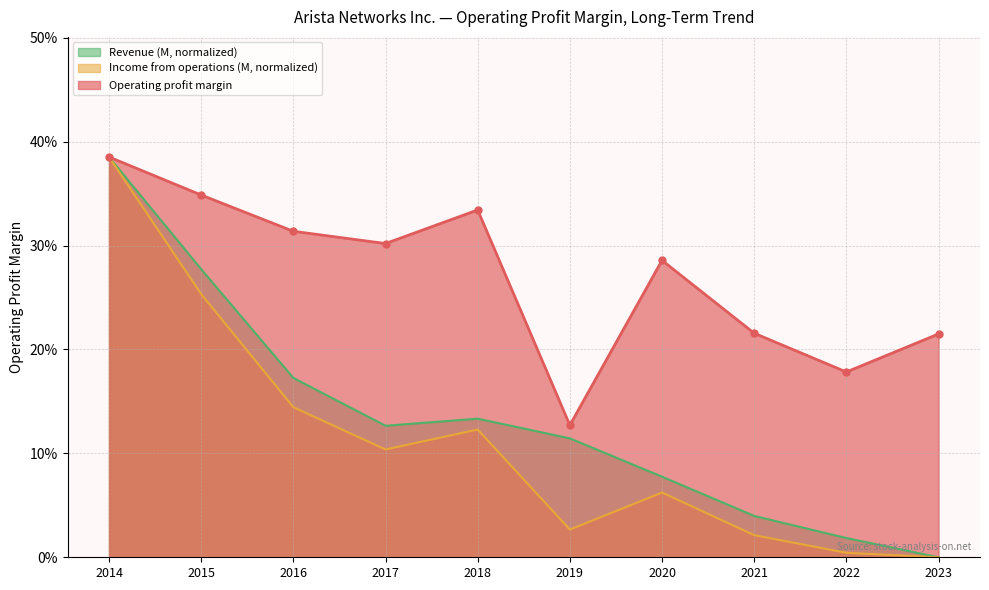

The Operating profit margin series shows 0.6 at 2015. True or false?

False